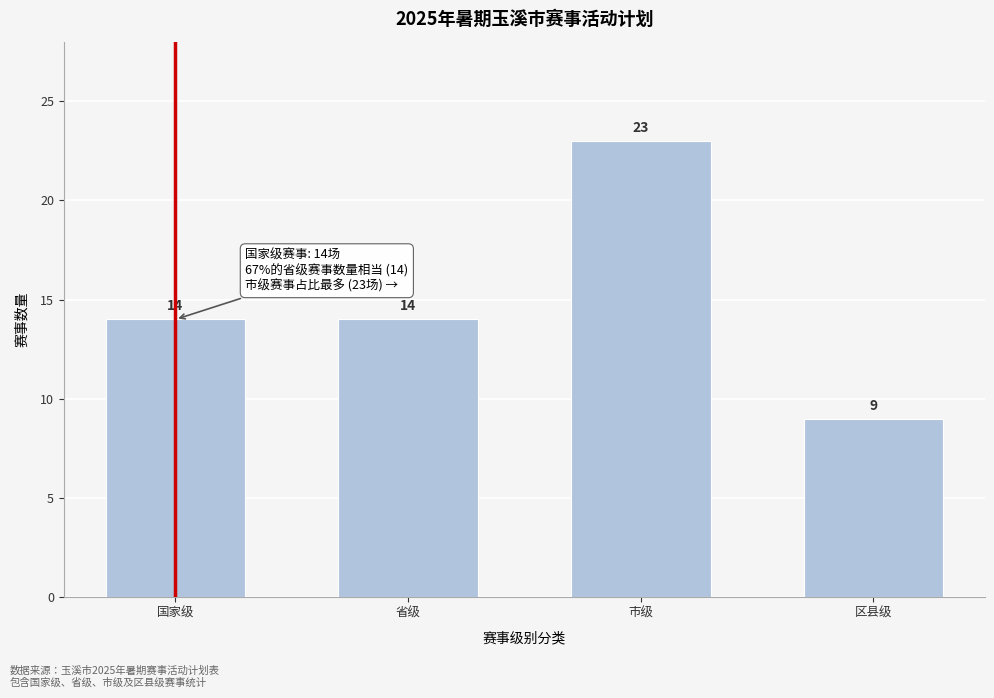

Reading left to right, list all the values displayed in this chart.

14	14	23	9